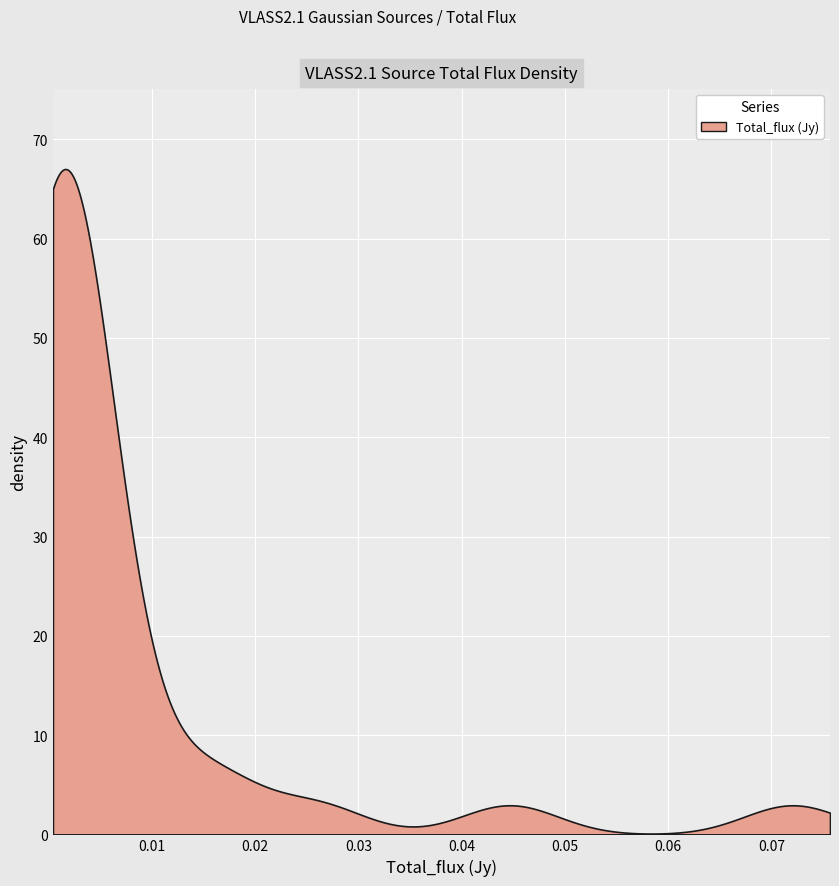

True or false: the data shows 0.0 at 11.

True